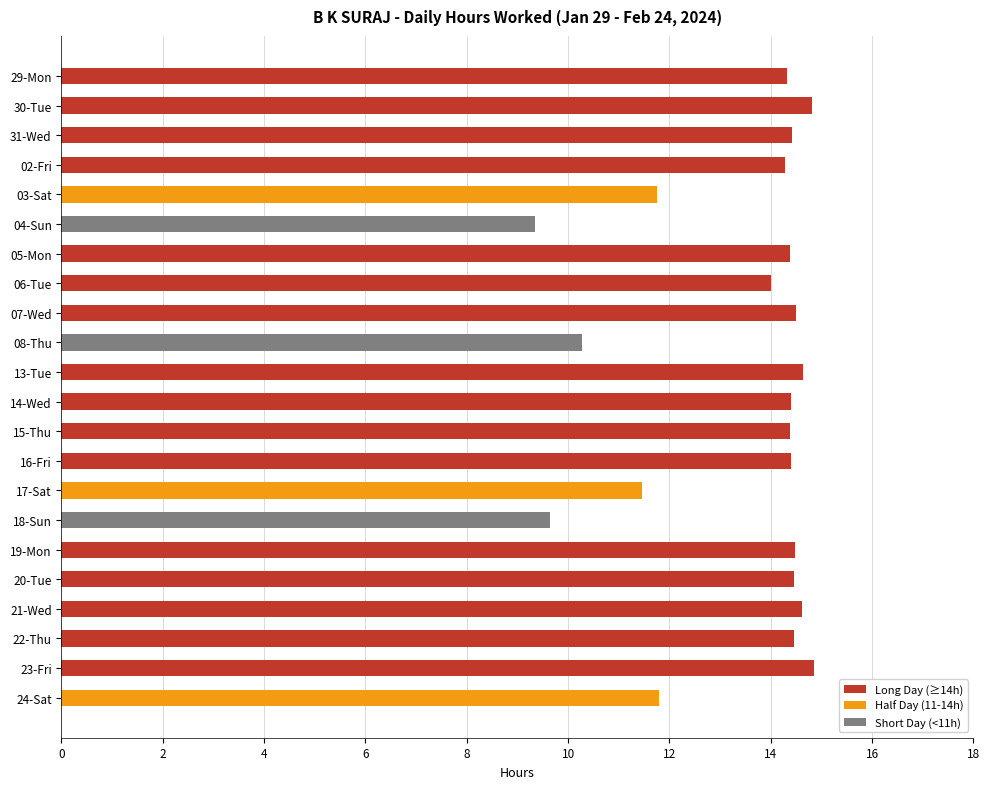

Which has a higher value, 04-Sun or 13-Tue?

13-Tue